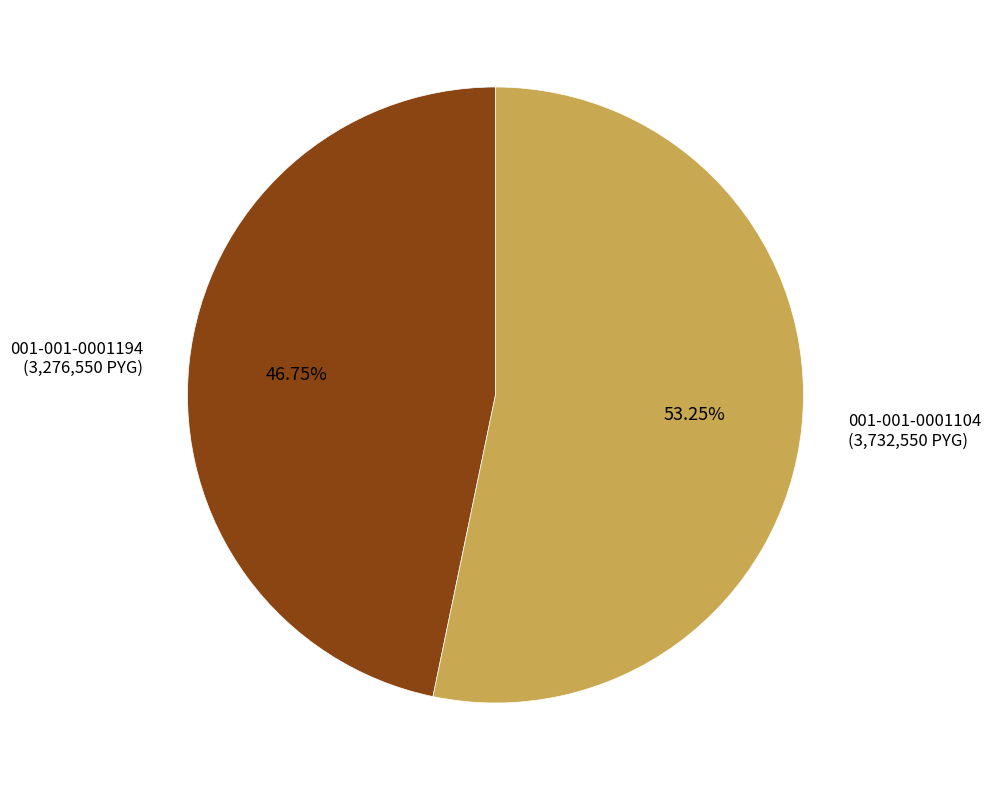

Does 001-001-0001194 (3,276,550 PYG) account for over 50% of the chart?

No